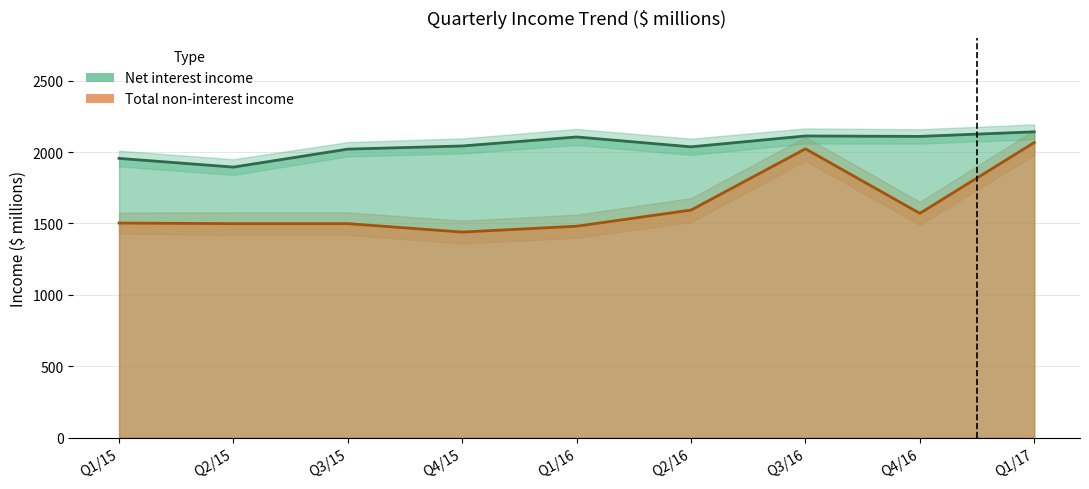

Which has a higher value, Q2/15 or Q1/15?

Q1/15